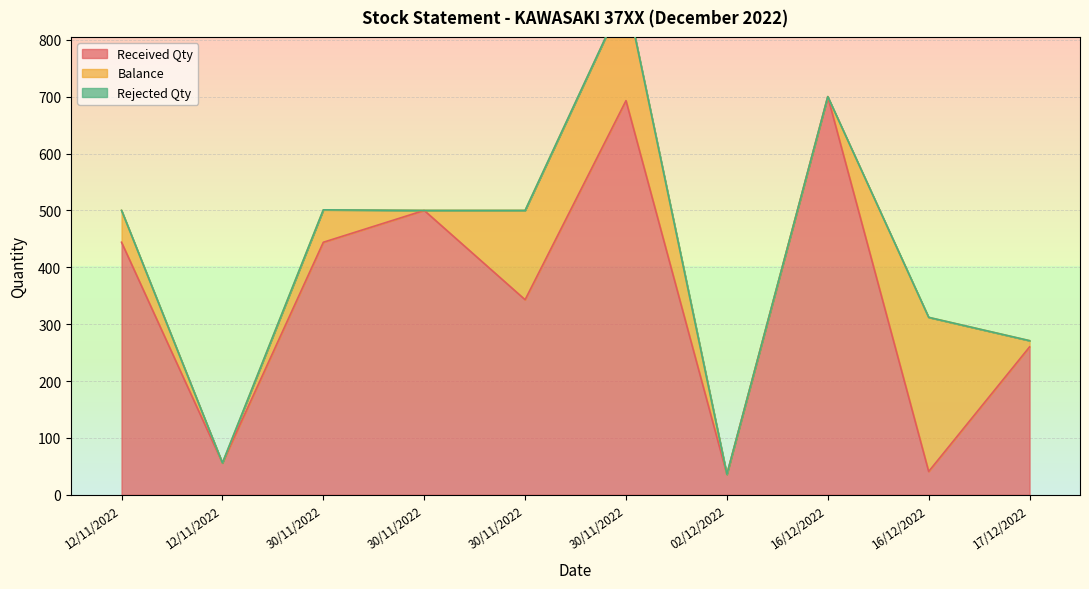

At 16/12/2022, list the series in order from smallest to largest.

Balance, Rejected Qty, Received Qty